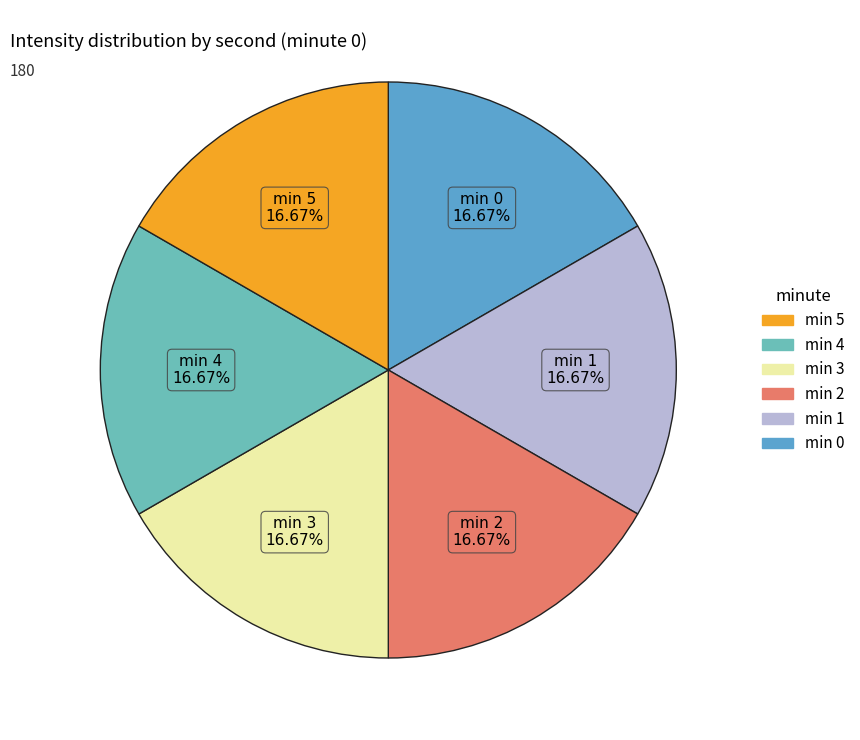

Count the number of slices in the pie.

6